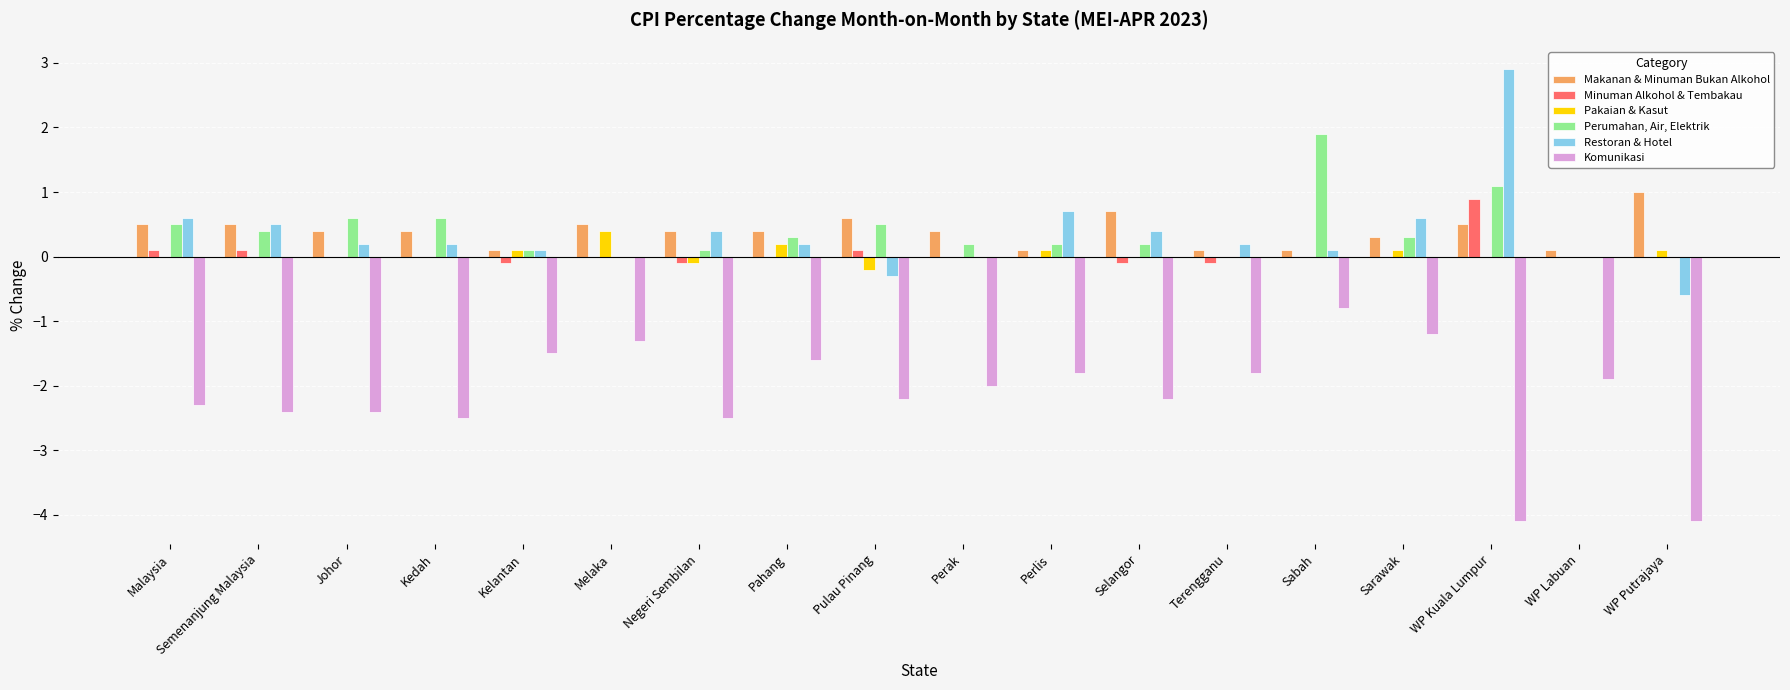

What is the greatest value displayed?

2.9